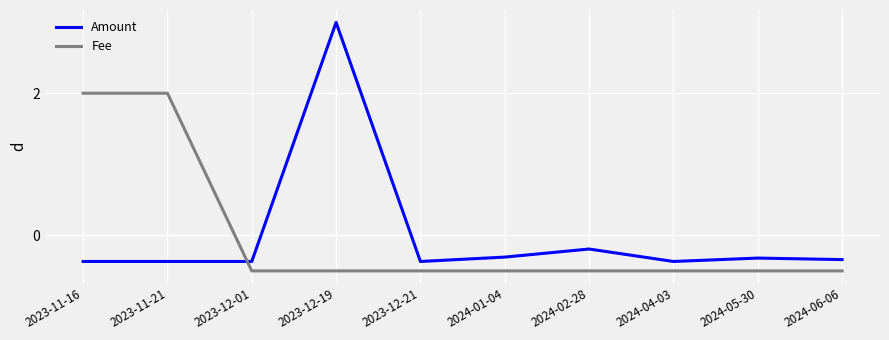

What position from the left is 2024-05-30?

9